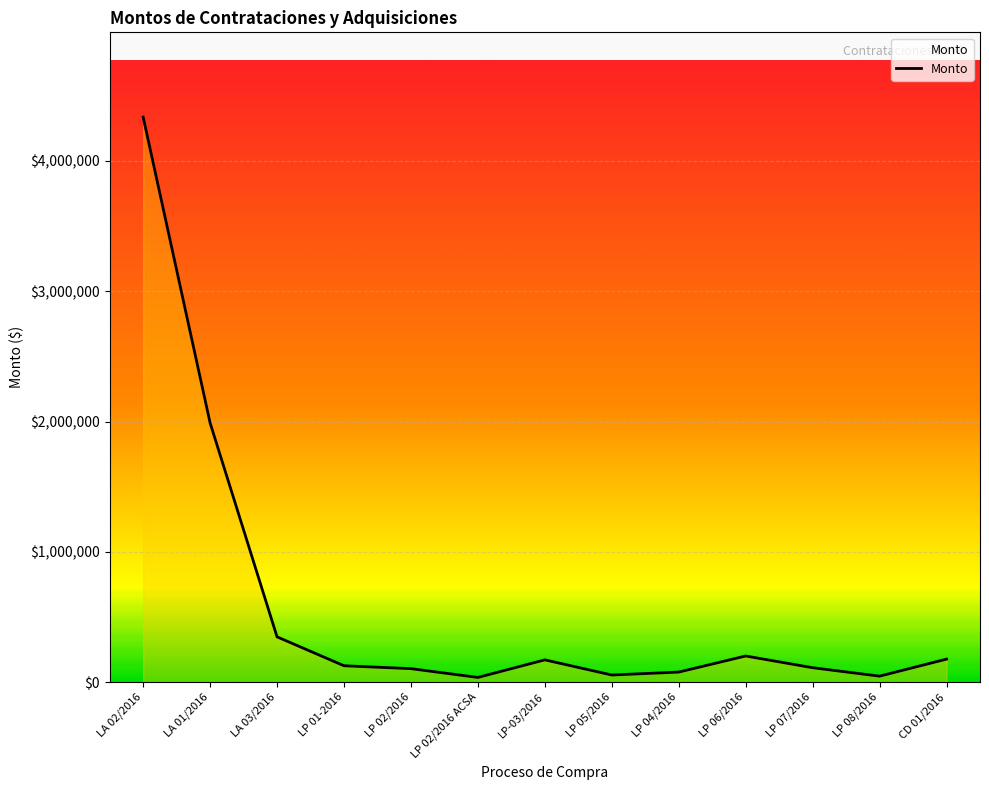

The value at LA 02/2016 is 4337000.0. True or false?

True